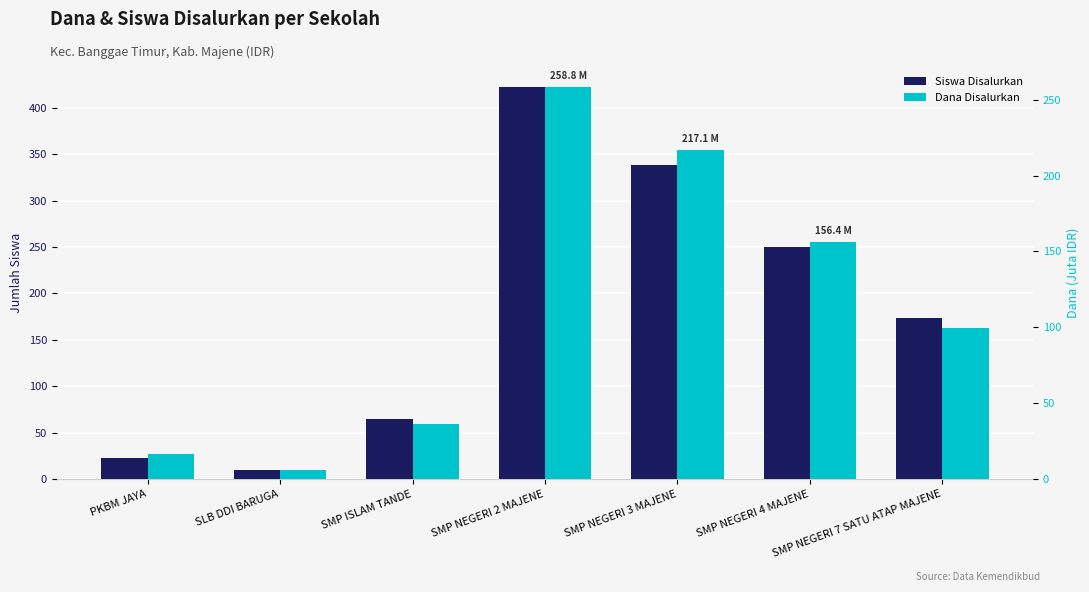

What is the difference between the Dana Disalurkan values at SMP NEGERI 2 MAJENE and SMP ISLAM TANDE?

222.4